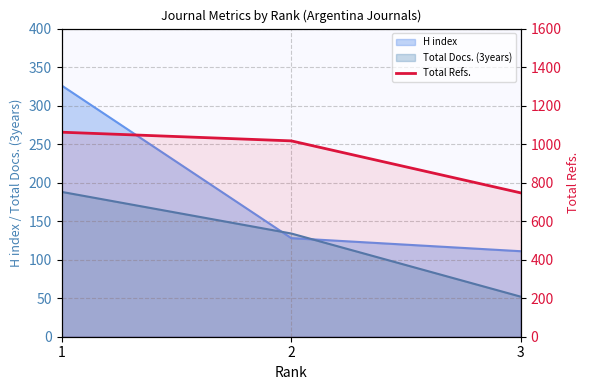

List the labels in order of value, smallest first.

3, 2, 1